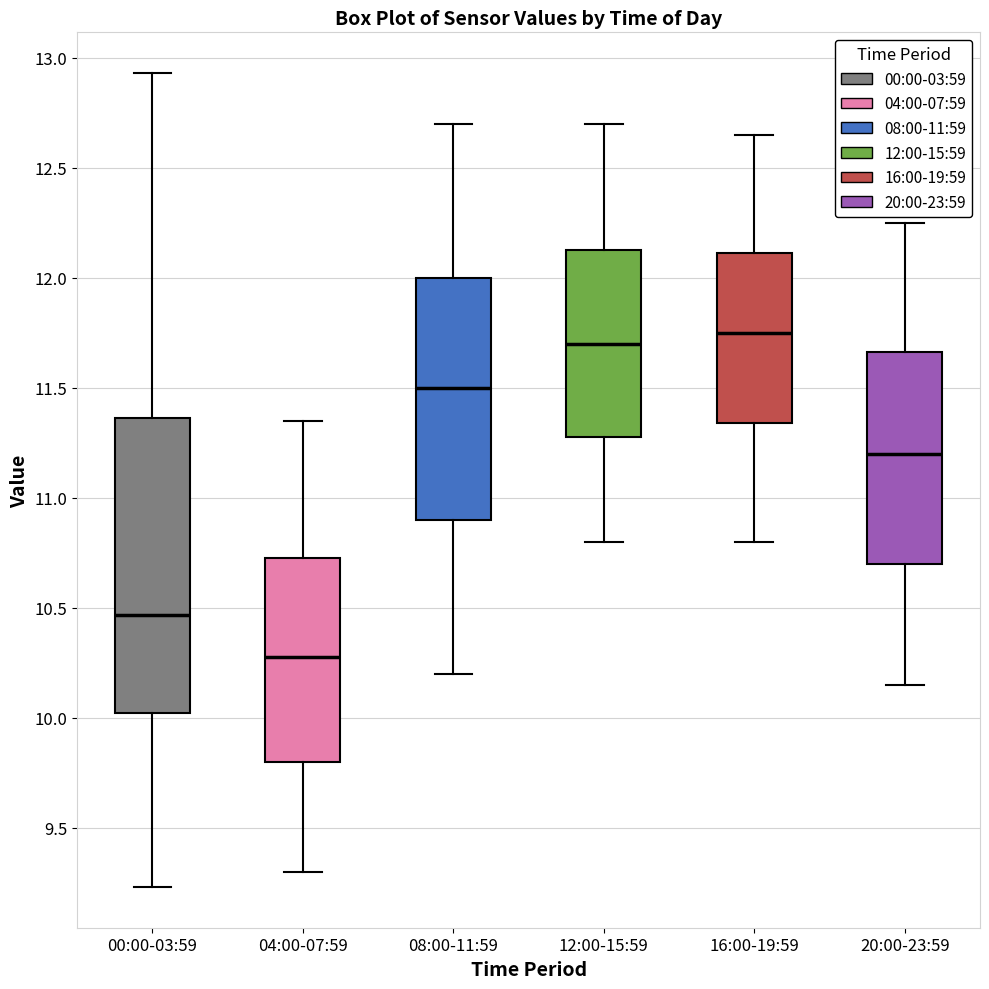

Which box is the tallest, from its lower edge to its upper edge?

00:00-03:59